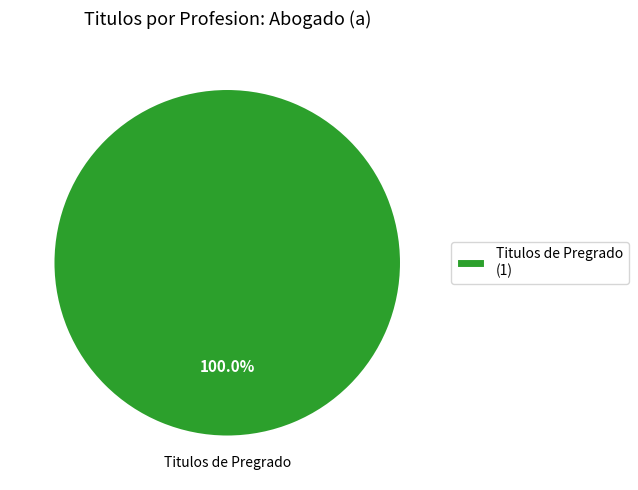

Is there any slice that represents more than half of the pie?

Yes